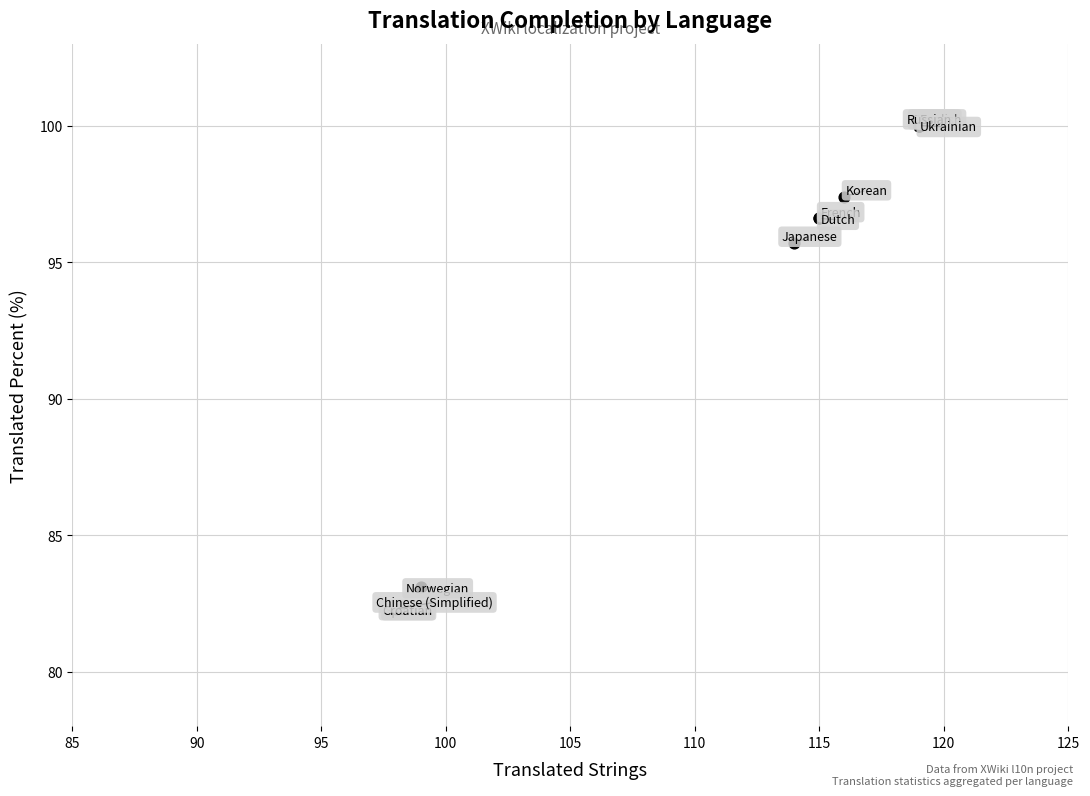

What Y value in the scatter plot is closest to 91?

95.7